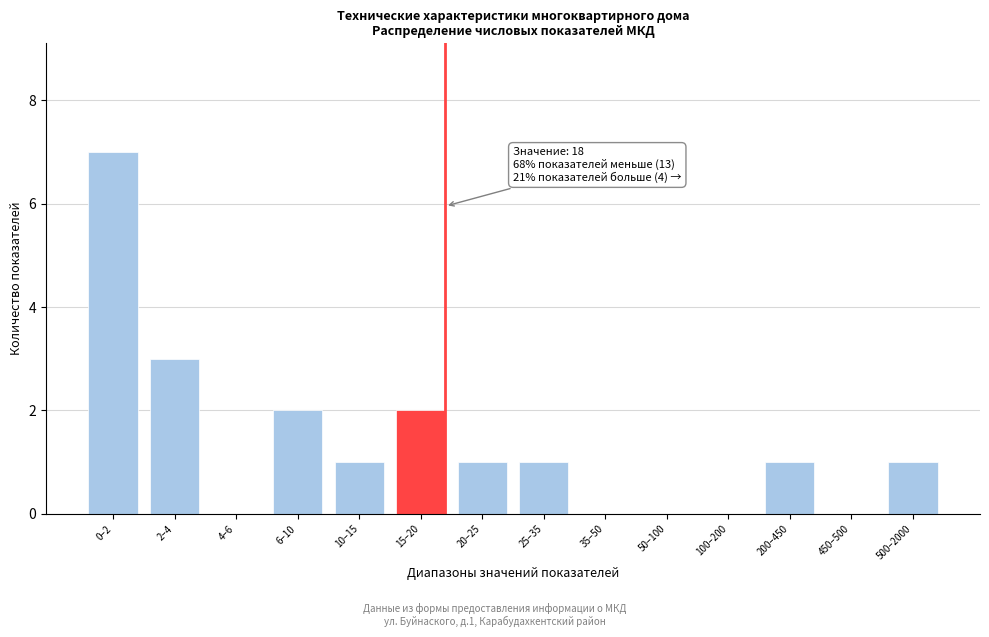

Reading left to right, extract all data points from this chart.

0–2=7	2–4=3	4–6=0	6–10=2	10–15=1	15–20=2	20–25=1	25–35=1	35–50=0	50–100=0	100–200=0	200–450=1	450–500=0	500–2000=1